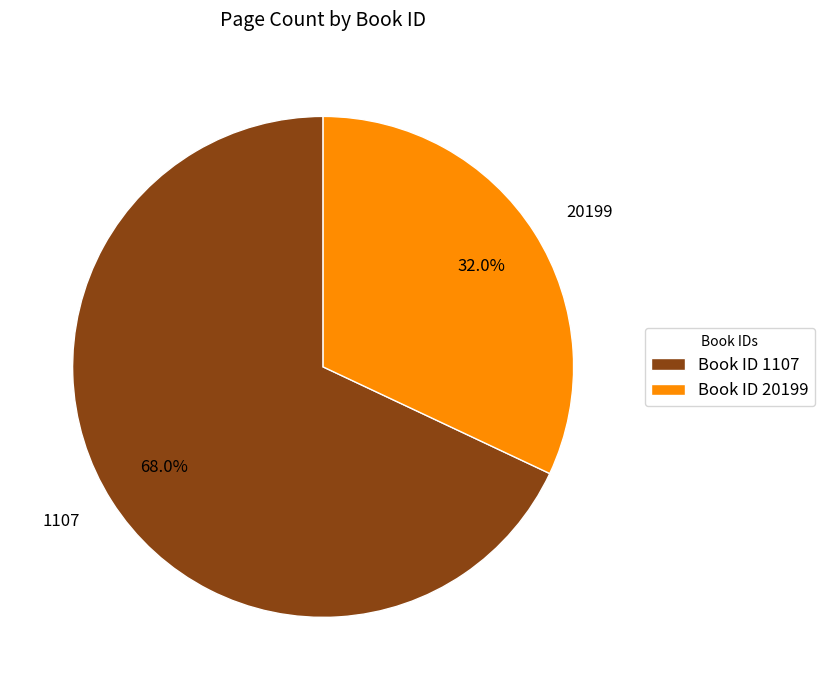

Combined, do 20199 and 1107 account for over 50%?

Yes